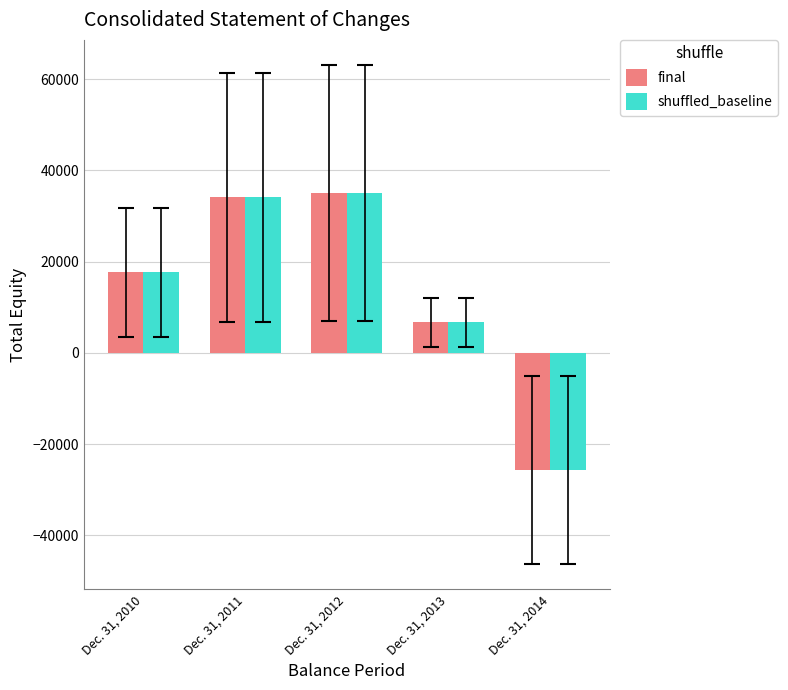

What are all the series names shown in the legend?

final, shuffled_baseline